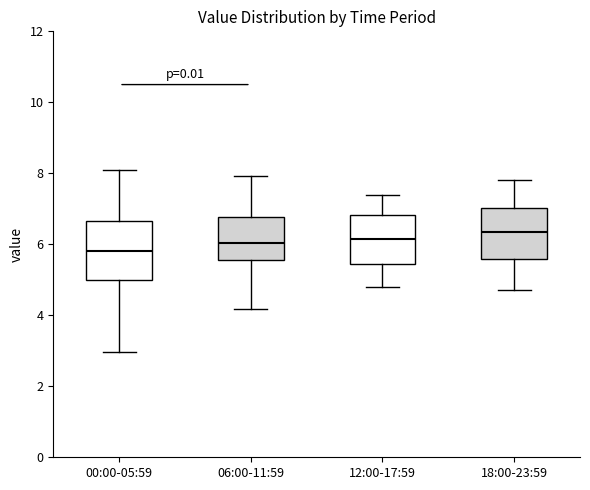

Reading left to right, transcribe this box plot: for each box, give where its median line is, the range the box spans, and where its two whiskers end, as read against the y-axis. The values are not printed on the chart, so give them approximately, as read against the axis.

00:00-05:59: median 5.8, box 5.0 to 6.6, whiskers 3.0 to 8.2
06:00-11:59: median 6.0, box 5.6 to 6.8, whiskers 4.2 to 8.0
12:00-17:59: median 6.2, box 5.4 to 6.8, whiskers 4.8 to 7.4
18:00-23:59: median 6.4, box 5.6 to 7.0, whiskers 4.8 to 7.8